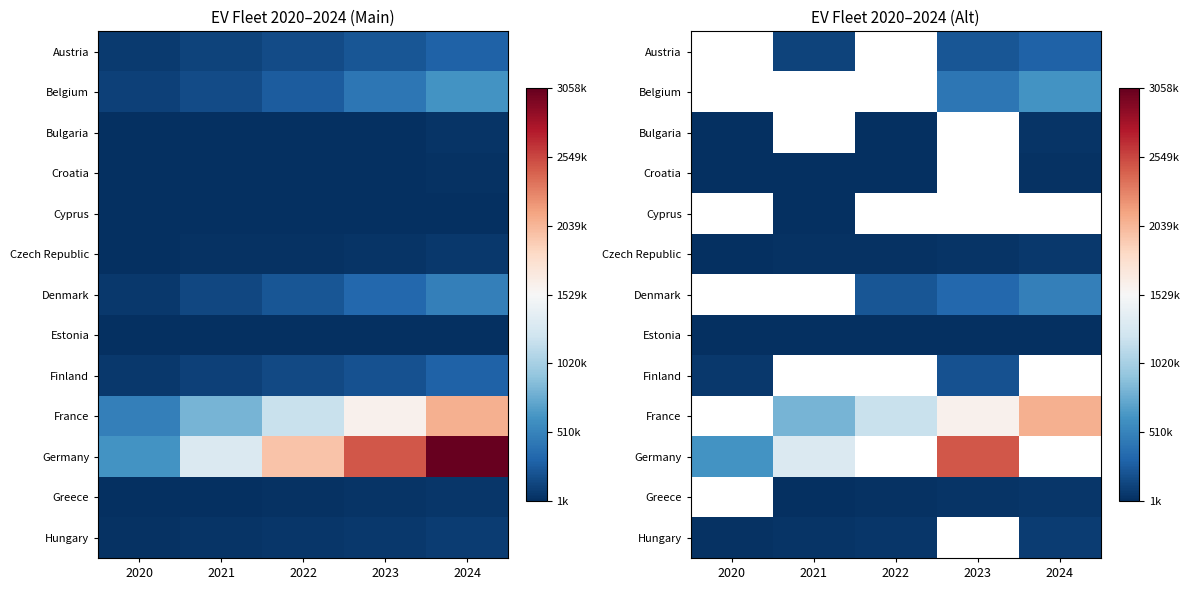

How many categories are shown in the chart?

5